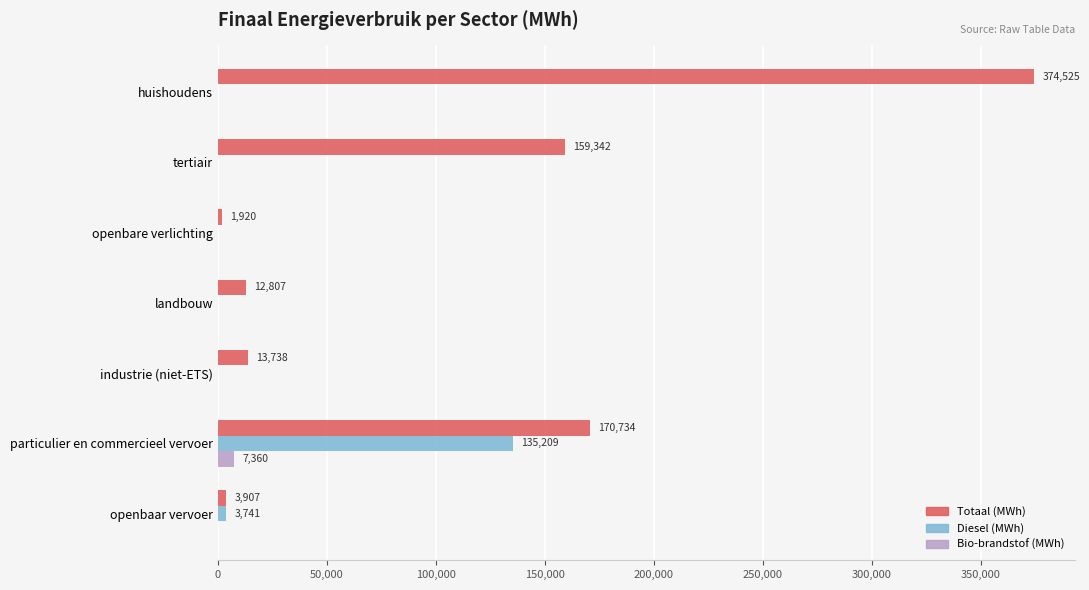

The Totaal (MWh) series shows 170734.5 at particulier en commercieel vervoer. True or false?

True